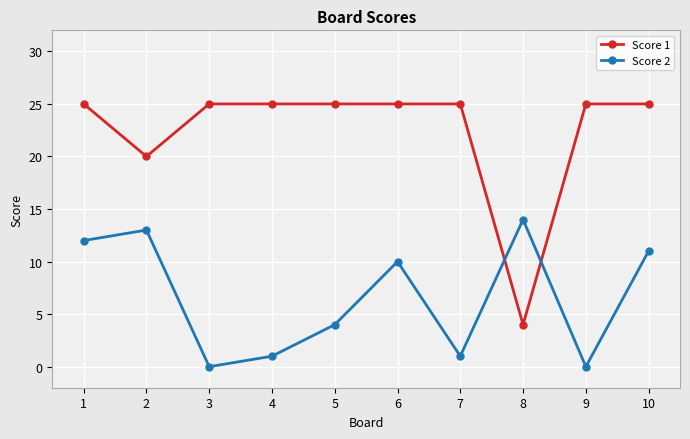

Rank the series by their average value, from highest to lowest.

Score 1, Score 2